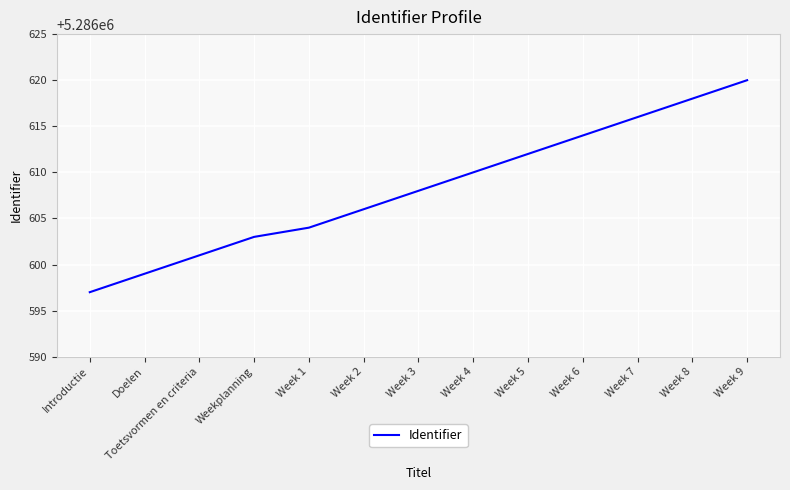

At which category does the chart reach its minimum across all series?

Introductie